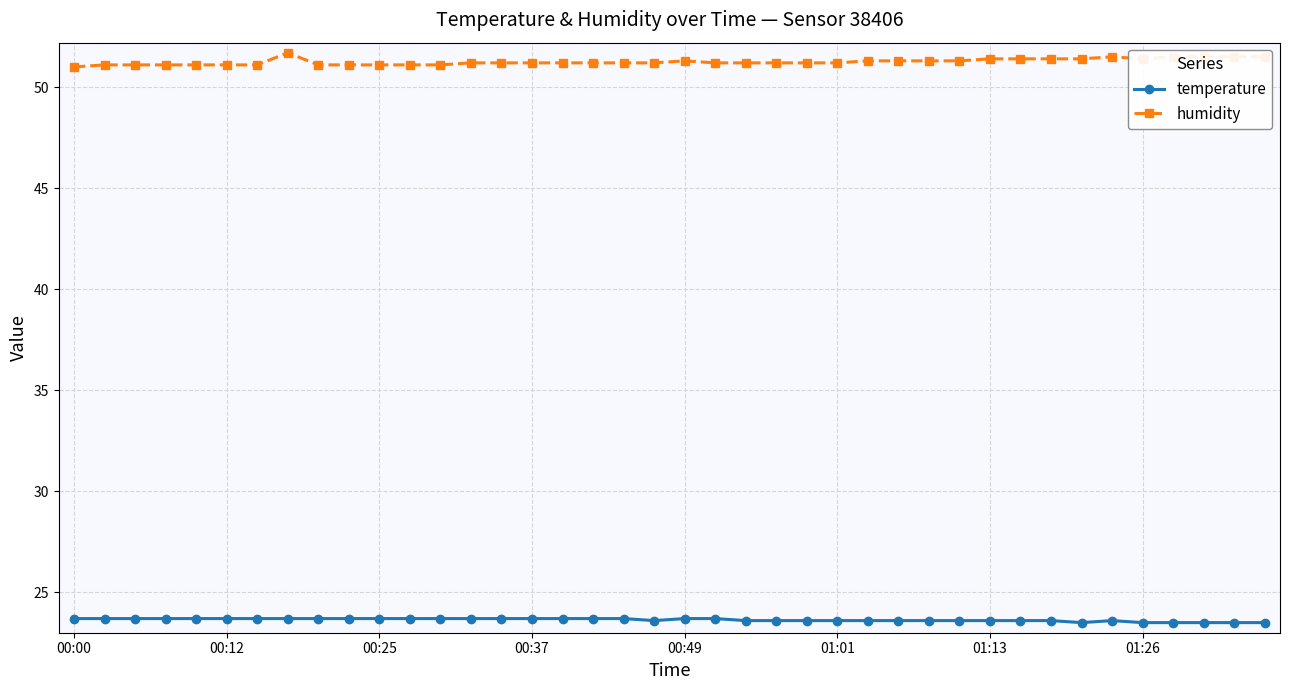

True or false: humidity has more than 0 interior local peaks.

True